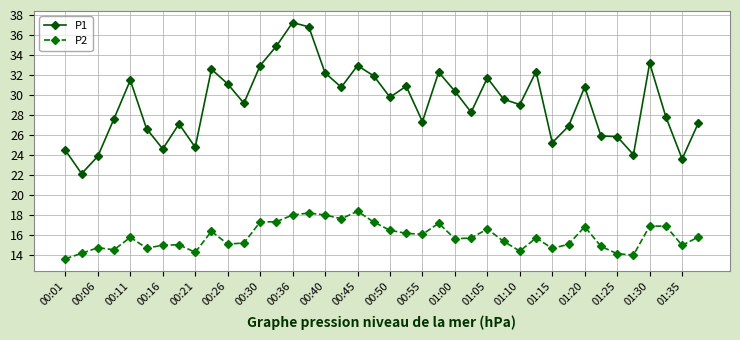

What is the difference between the maximum and minimum values in the P2 series?

4.7